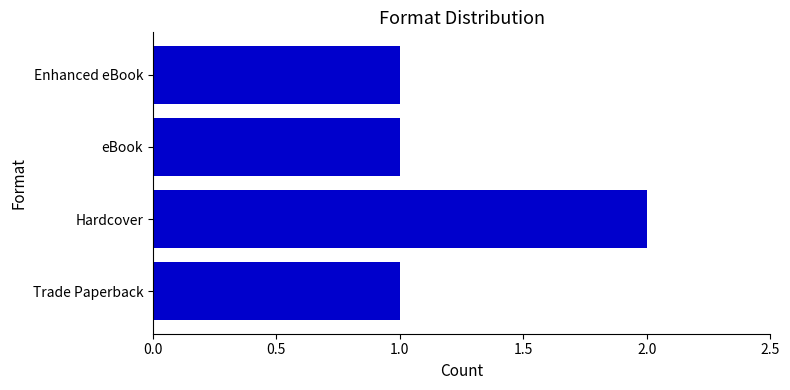

Which has a higher value, Hardcover or eBook?

Hardcover